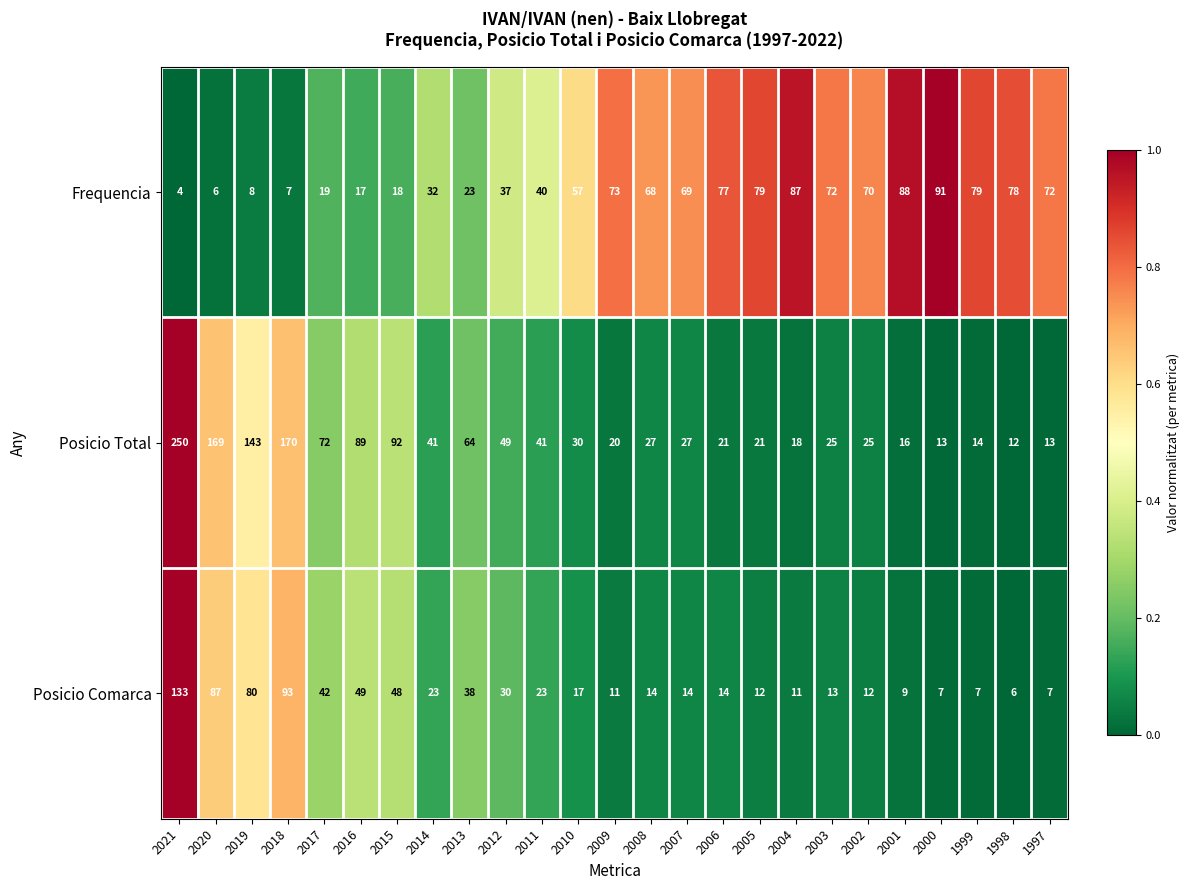

What is the average value of the Frequencia series?

51